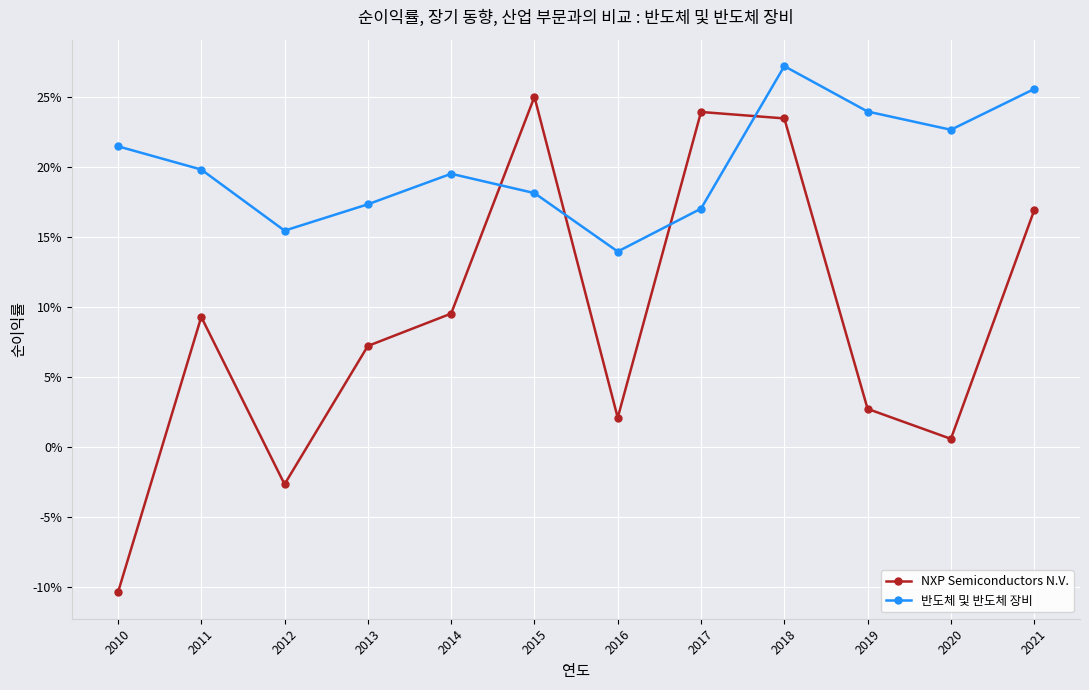

What are all the series names shown in the legend?

NXP Semiconductors N.V., 반도체 및 반도체 장비